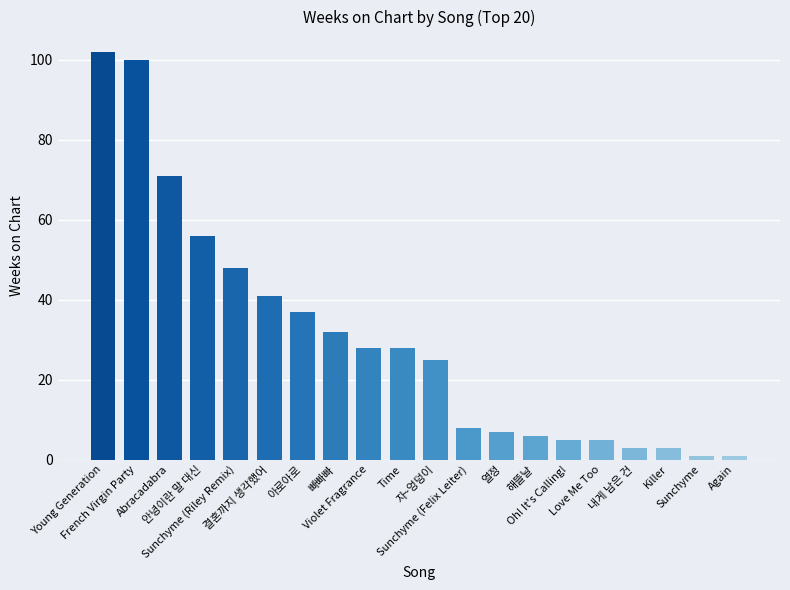

What is the greatest value displayed?

102